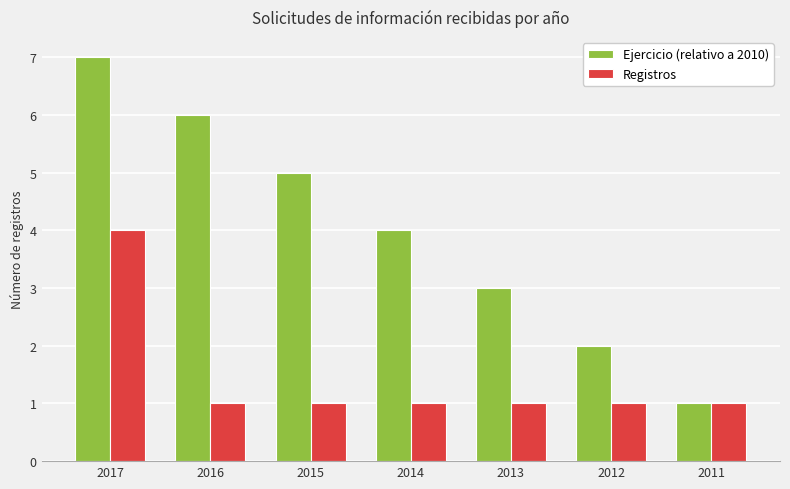

What is the spread (max minus min) of values at 2017?

3